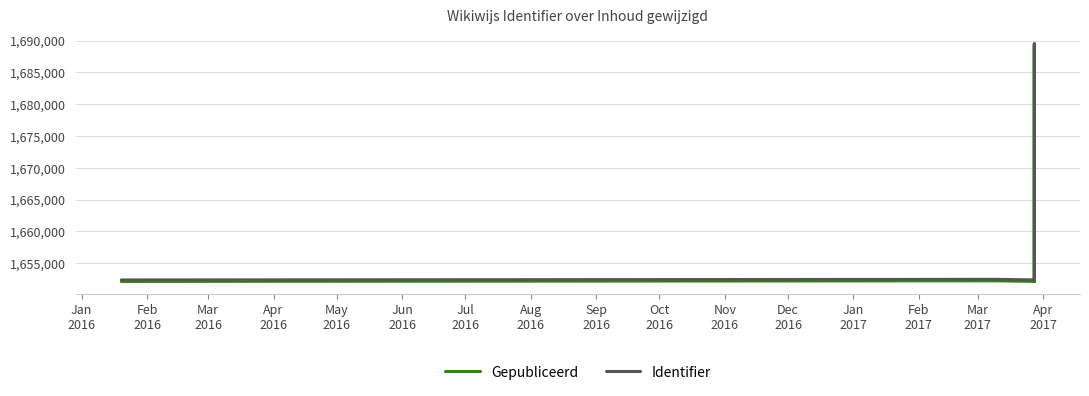

Which category has the lowest value in the Gepubliceerd series?

May
2016